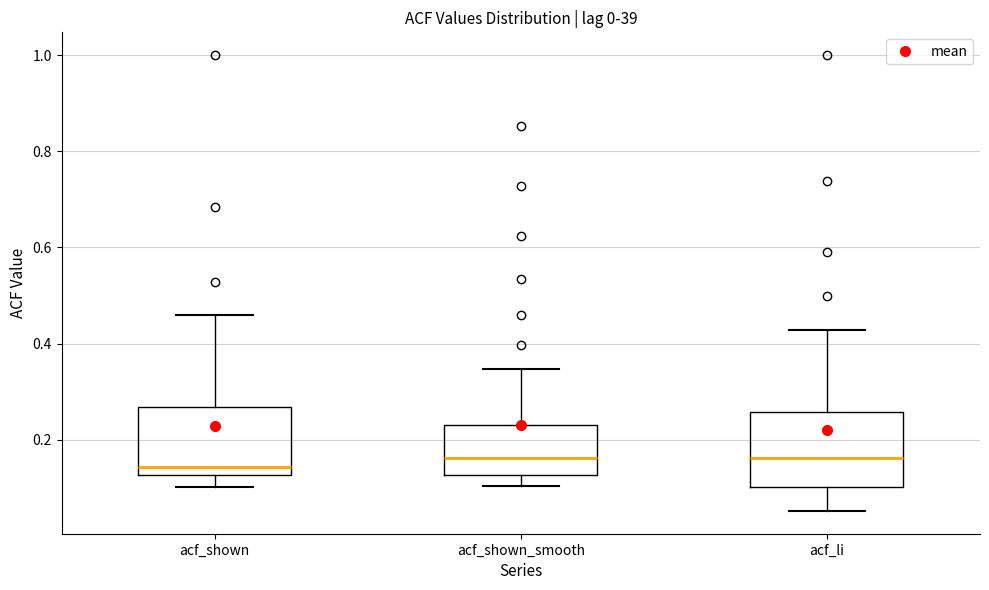

Reading left to right, transcribe this box plot: for each box, give where its median line is, the range the box spans, and where its two whiskers end, as read against the y-axis. The values are not printed on the chart, so give them approximately, as read against the axis.

acf_shown: median 0.14, box 0.12 to 0.26, whiskers 0.10 to 0.46
acf_shown_smooth: median 0.16, box 0.12 to 0.24, whiskers 0.10 to 0.34
acf_li: median 0.16, box 0.10 to 0.26, whiskers 0.06 to 0.42